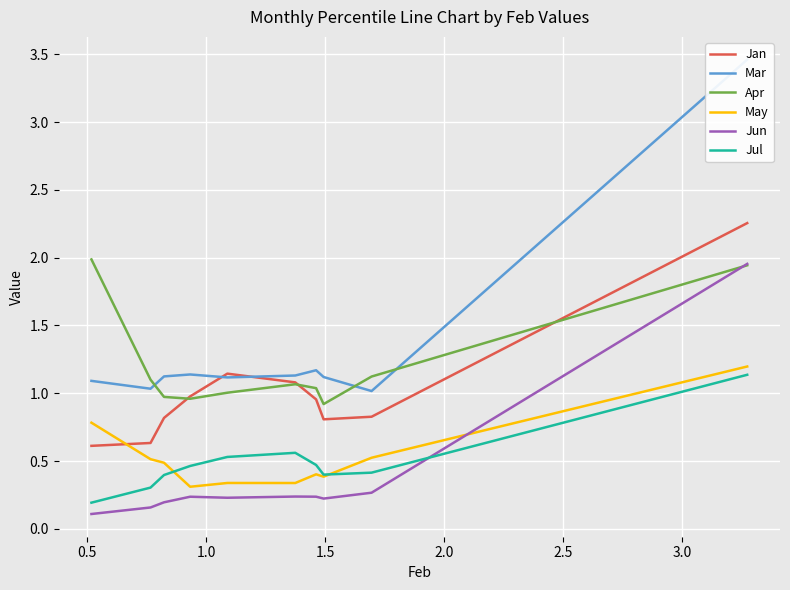

Is it true that Jun equals 3.0 at 0.0?

False